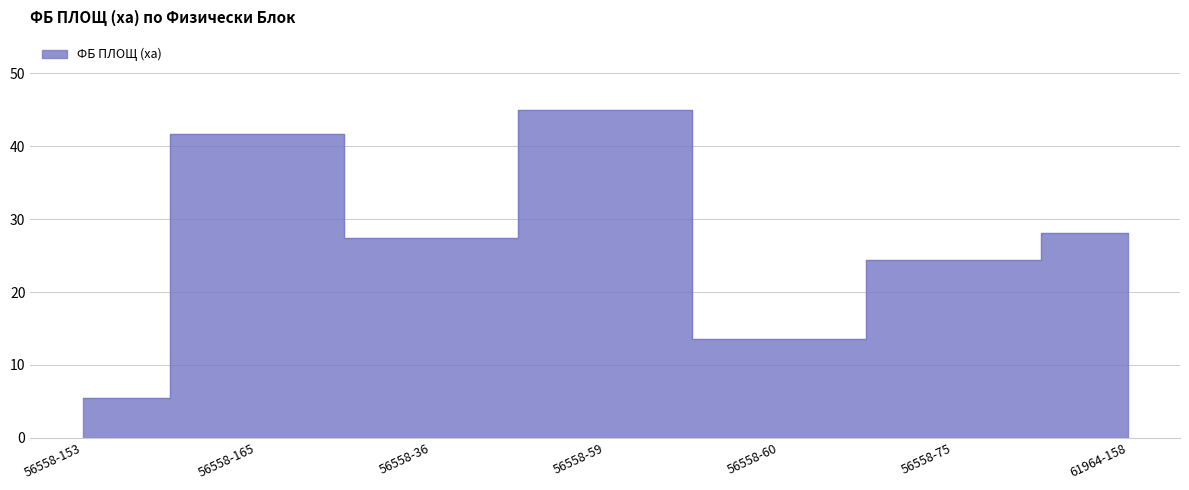

The value at 56558-36 is 17.8. True or false?

False